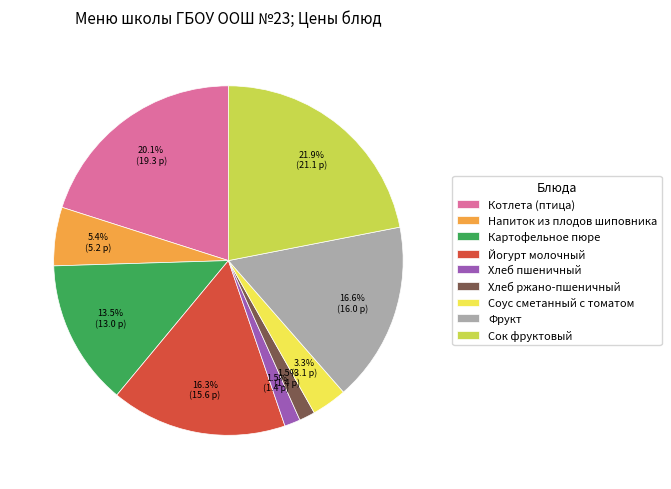

Combined, do Соус сметанный с томатом and Сок фруктовый account for over 50%?

No